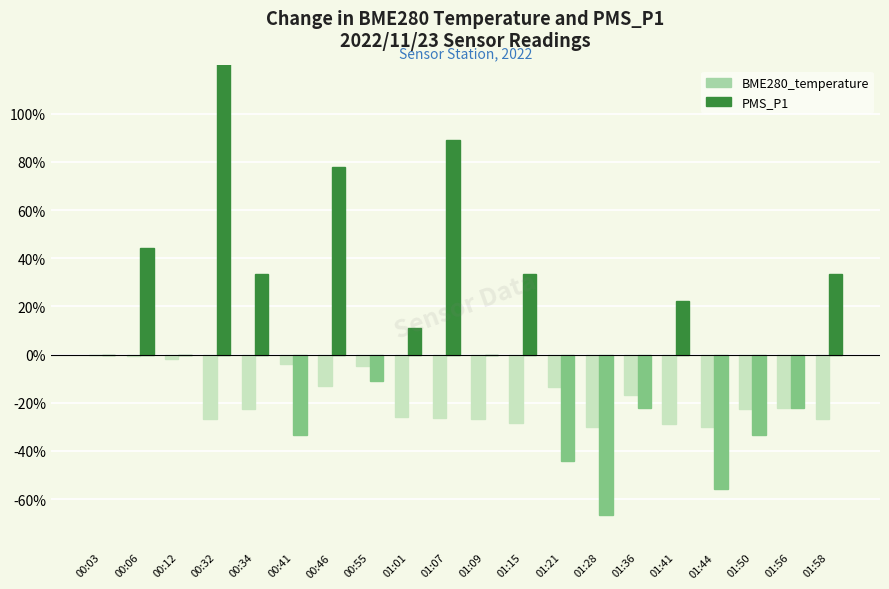

Reading left to right, extract all data points from this chart.

BME280_temperature: 0.0	-0.6	-1.9	-26.7	-22.6	-3.9	-12.9	-4.6	-26.1	-26.4	-26.8	-28.4	-13.5	-30.3	-16.8	-28.7	-30.1	-22.6	-22.2	-26.9
PMS_P1: 0.0	44.3	0.0	122.3	33.3	-33.3	77.7	-11.0	11.0	89.0	0.0	33.3	-44.3	-66.7	-22.3	22.3	-55.7	-33.3	-22.3	33.3